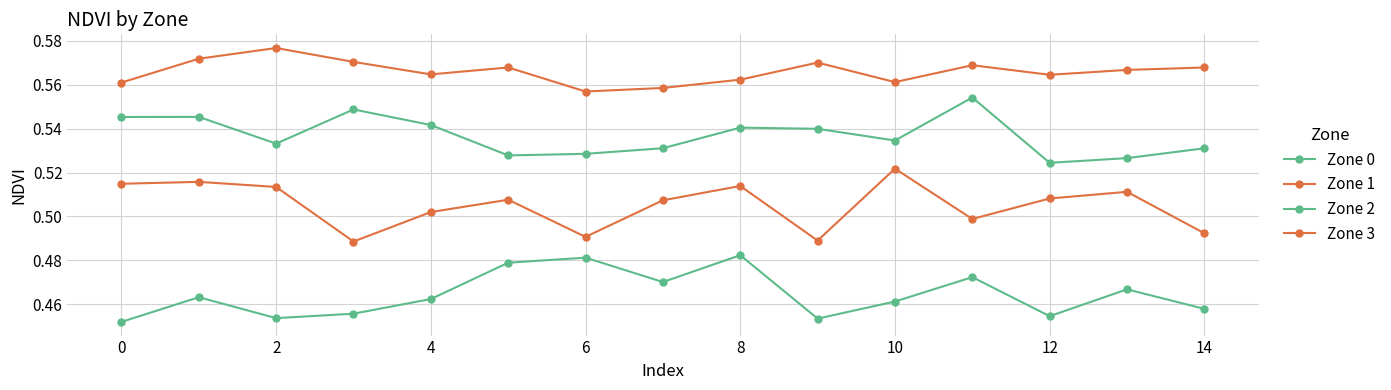

How many categories are shown in the chart?

15